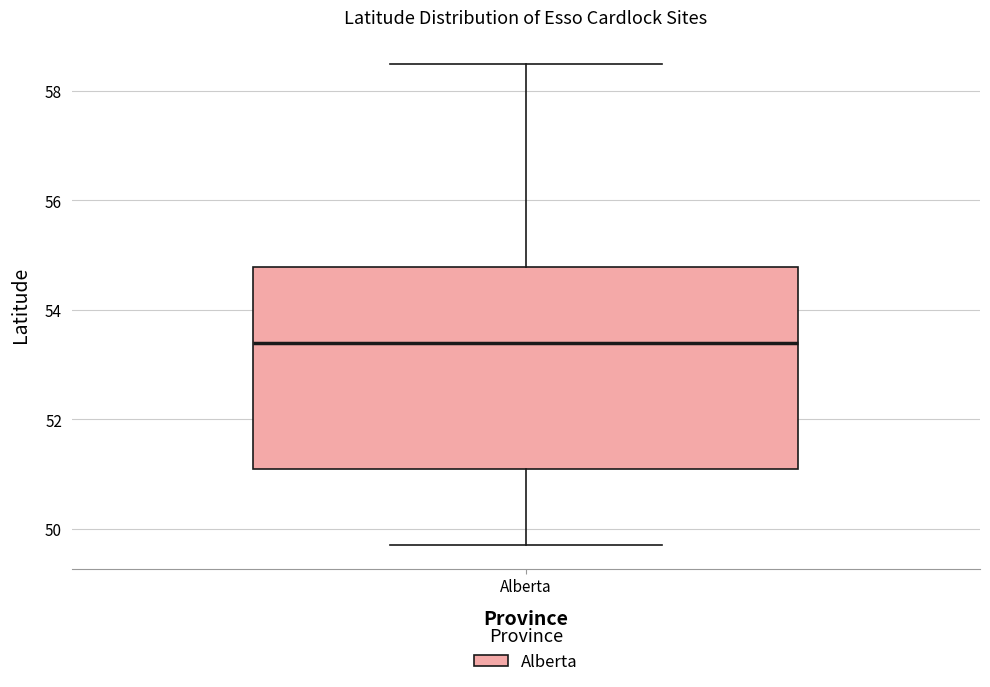

Read this box plot against the y-axis: the position of the median line, the range covered by the box, and the ends of both whiskers. The values are not printed on the chart, so give them approximately, as read against the axis.

median 53.4, box 51.0 to 54.8, whiskers 49.8 to 58.4